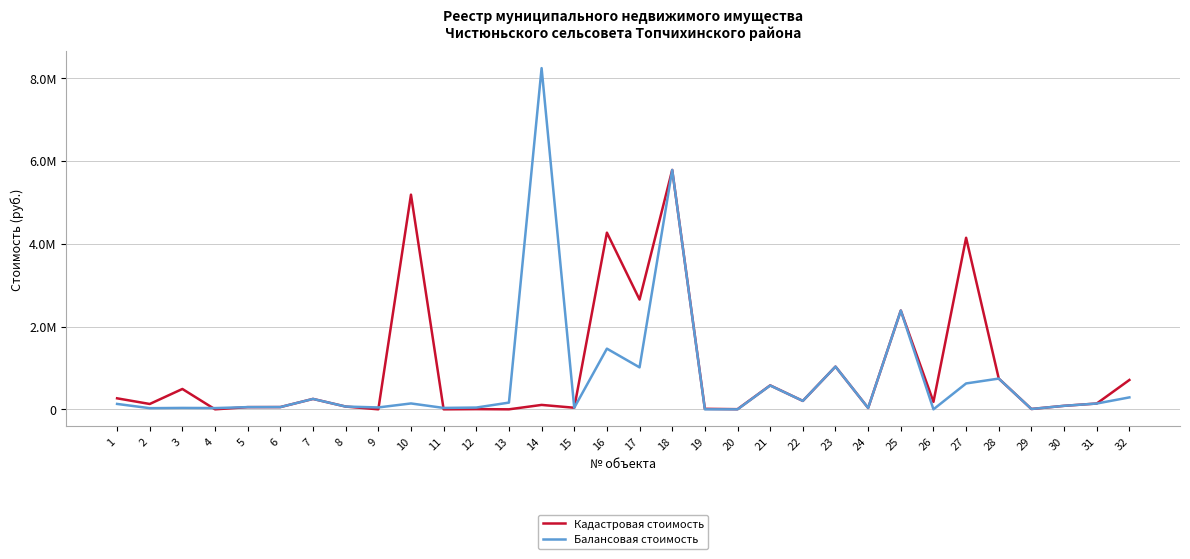

List the series in order of their peak value, highest first.

Балансовая стоимость, Кадастровая стоимость